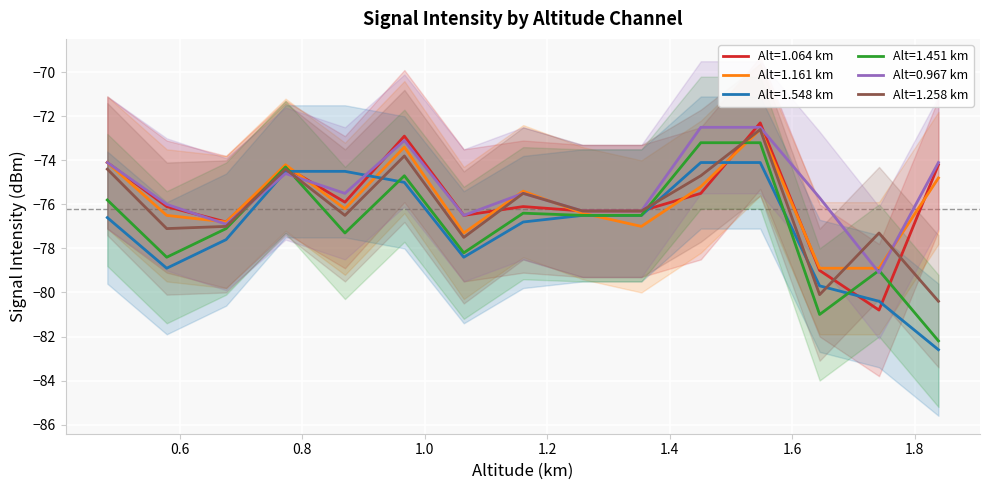

What is the sum of all 1.451 values?

-1153.8